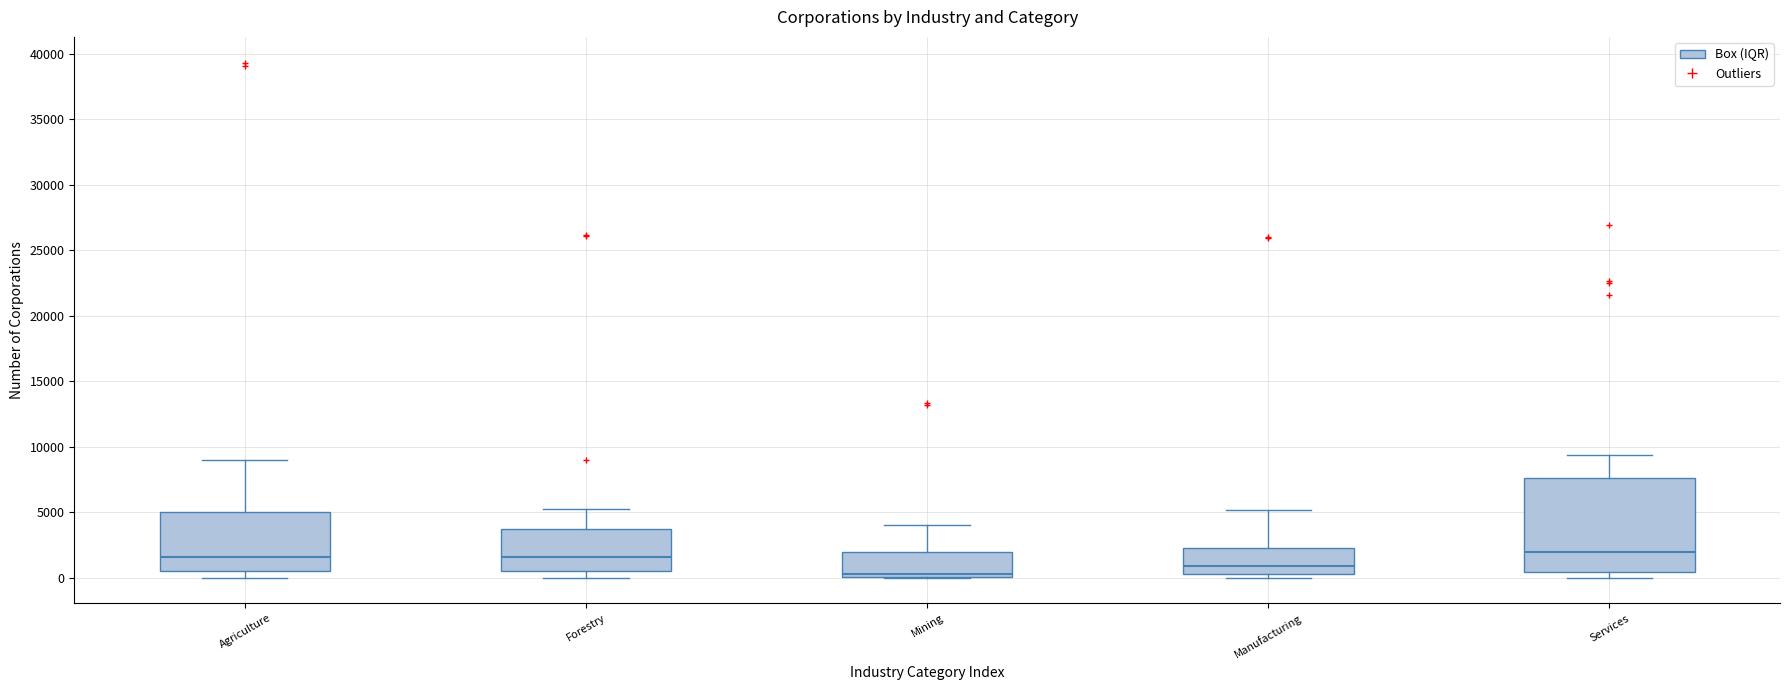

Reading left to right, transcribe this box plot: for each box, give where its median line is, the range the box spans, and where its two whiskers end, as read against the y-axis. The values are not printed on the chart, so give them approximately, as read against the axis.

Agriculture: median 1500, box 500 to 5000, whiskers 0 to 9000
Forestry: median 1500, box 500 to 3500, whiskers 0 to 5500
Mining: median 0 (just above the box's lower edge), box 0 to 2000, whiskers 0 to 4000
Manufacturing: median 1000, box 500 to 2500, whiskers 0 to 5000
Services: median 2000, box 500 to 7500, whiskers 0 to 9500